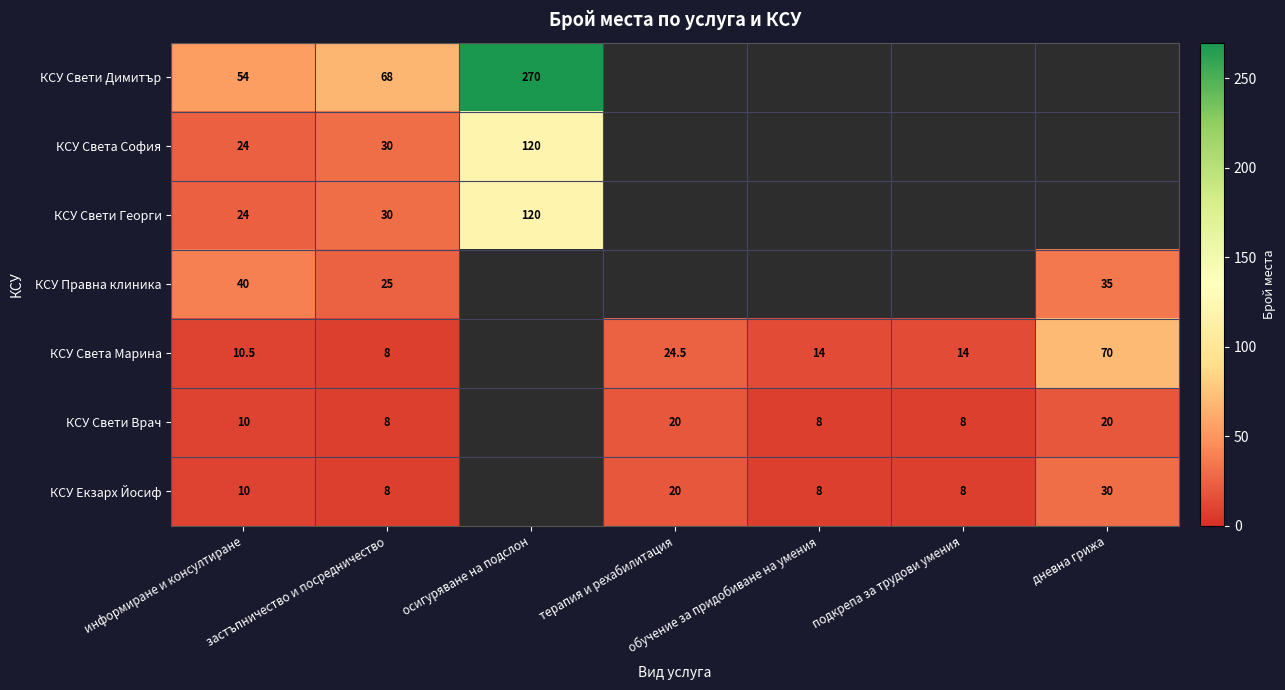

True or false: КСУ Свети Георги has a value of 30.0 at застъпничество и посредничество.

True